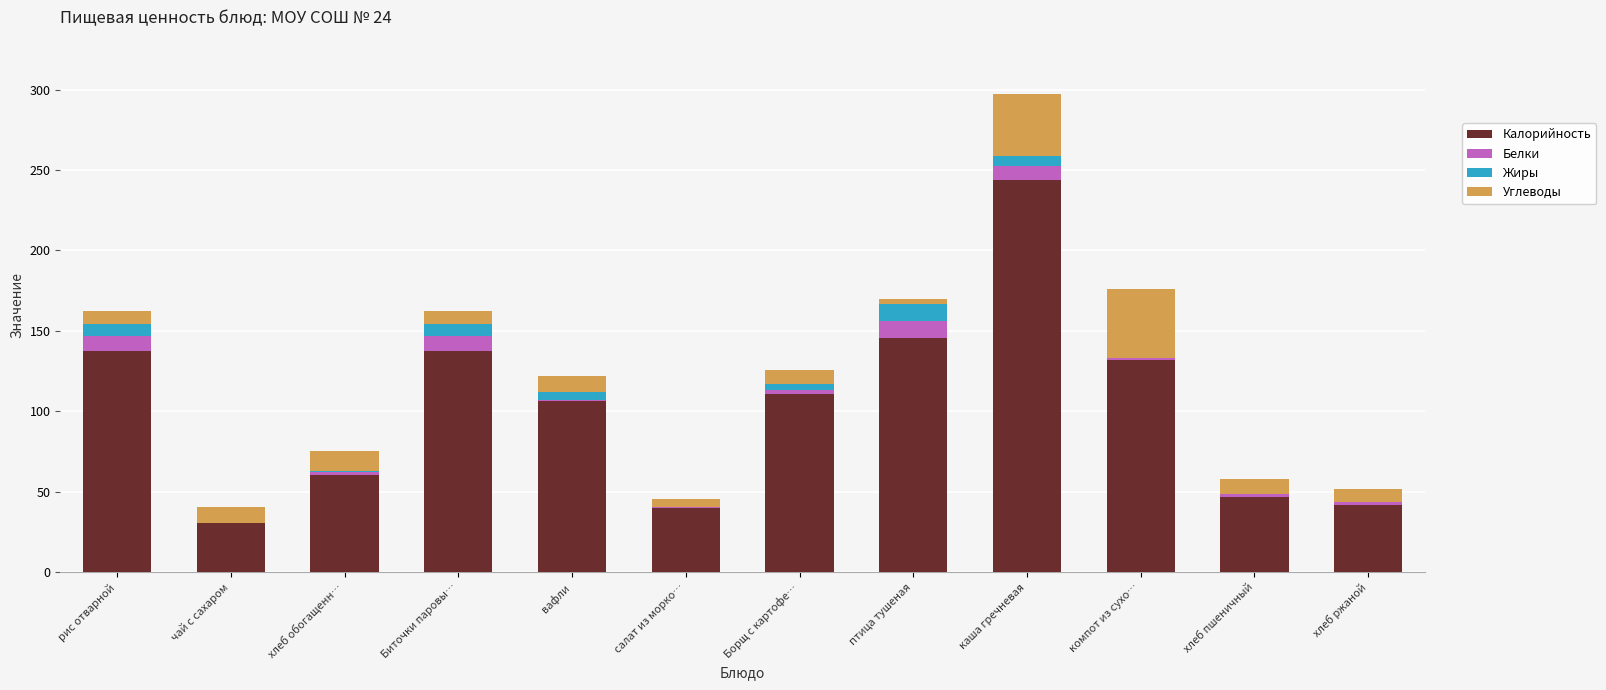

What is the total value across all series at птица тушеная?

170.0